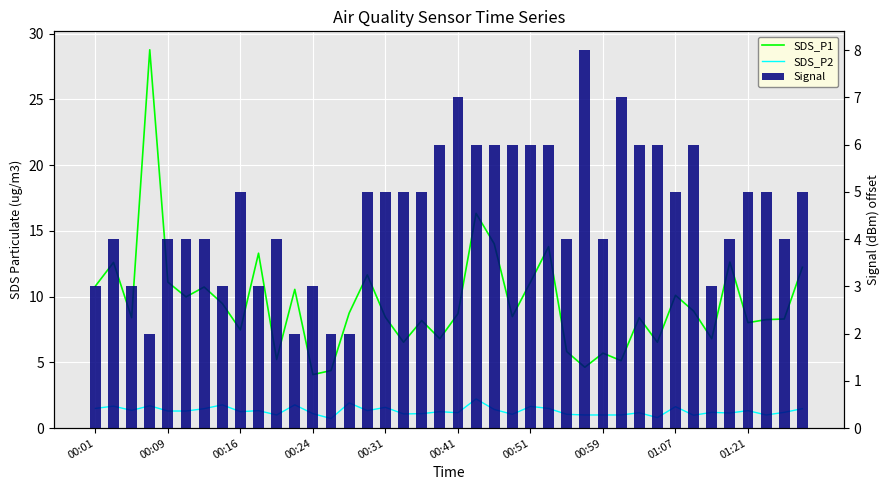

Rank the series at 34 from highest to lowest value.

SDS_P1, Signal, SDS_P2